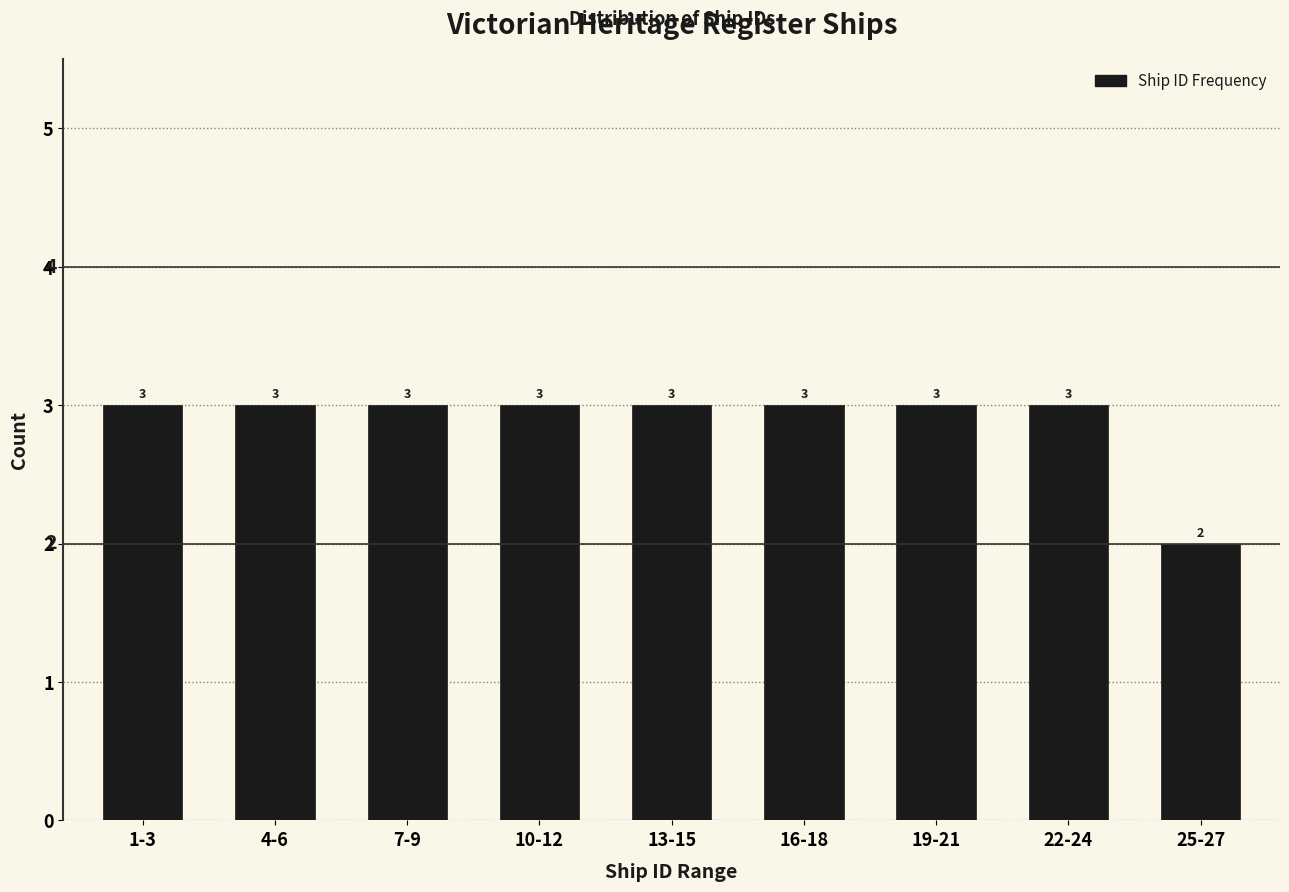

Reading left to right, transcribe all the data shown in this chart.

1-3=3	4-6=3	7-9=3	10-12=3	13-15=3	16-18=3	19-21=3	22-24=3	25-27=2